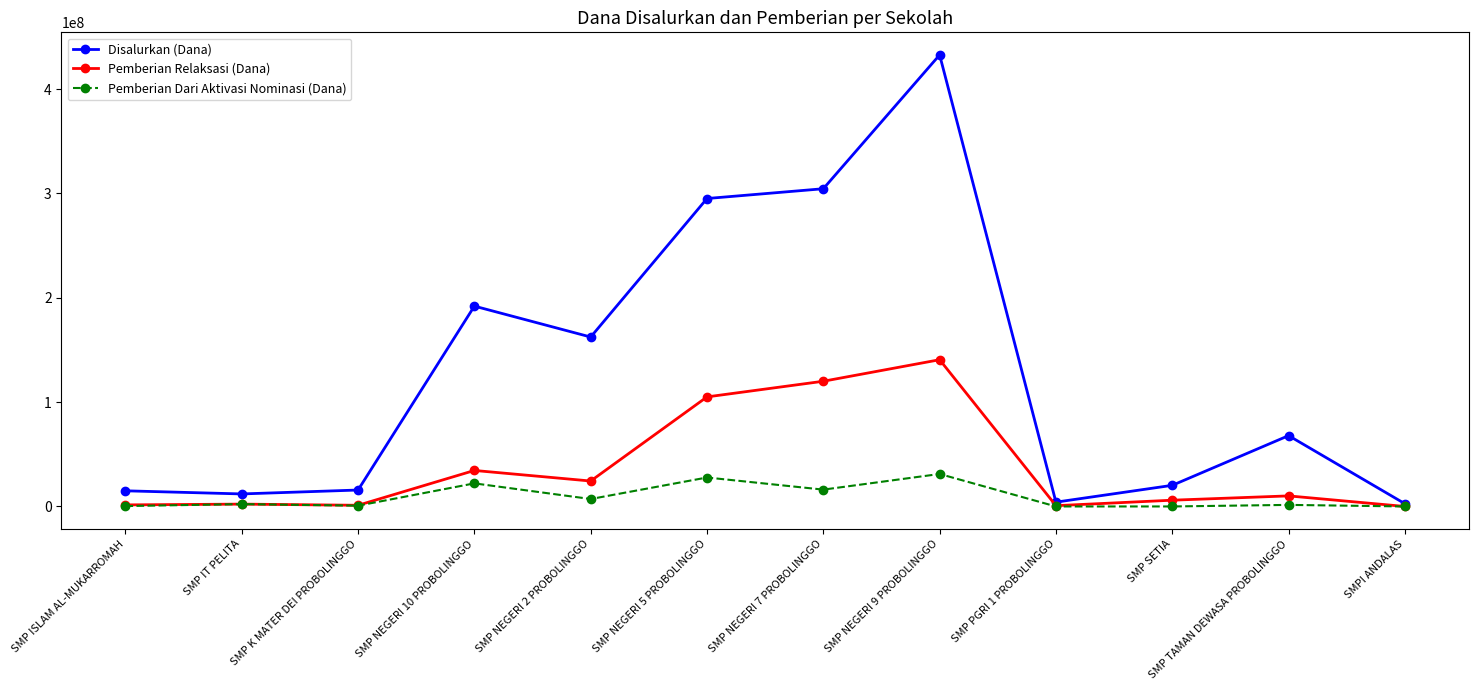

True or false: Pemberian Relaksasi (Dana) has more than 2 points higher than both neighbors.

True